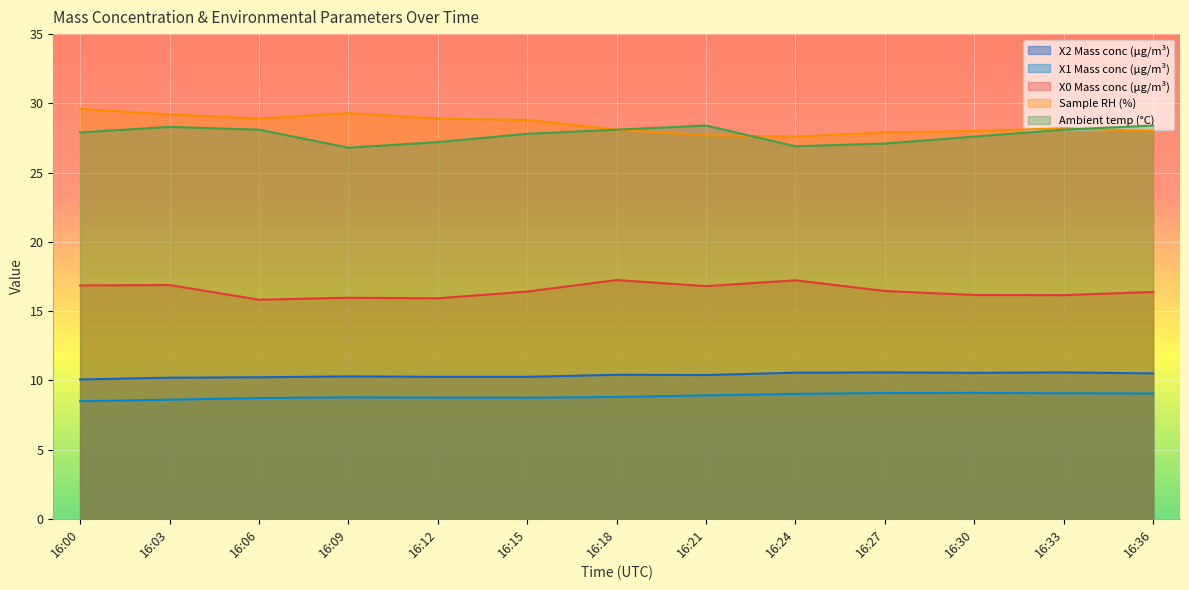

The X1 Mass conc (μg/m³) series shows 8.7 at 16:15. True or false?

True